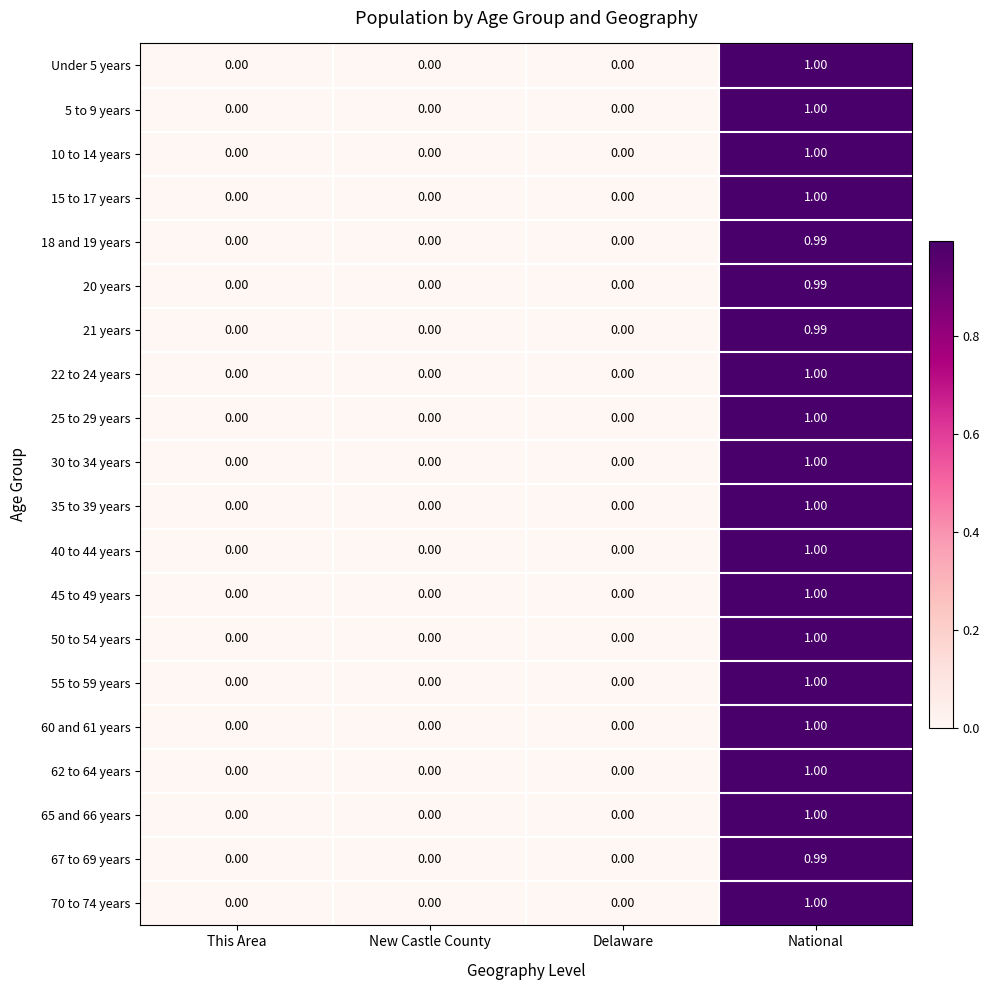

At which category is the sum across all series the highest?

National